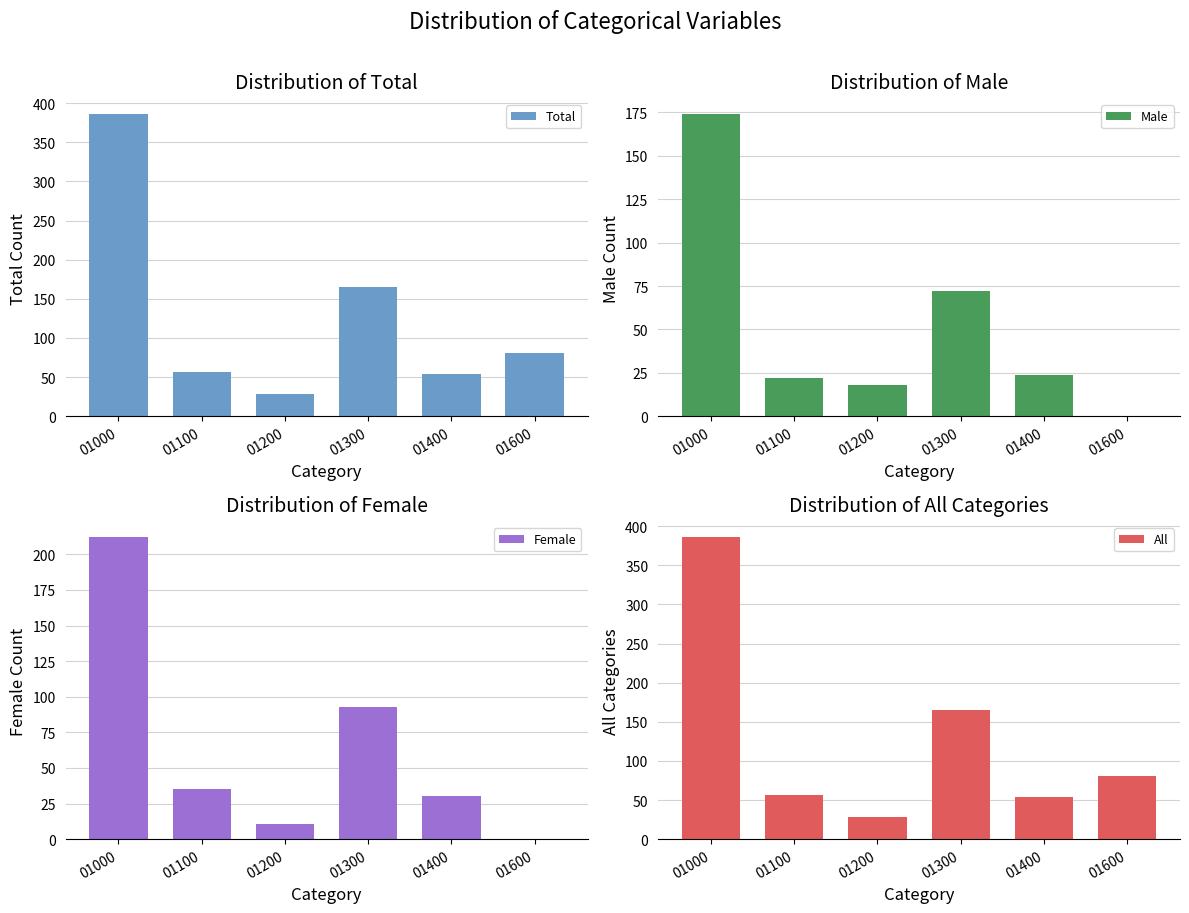

How many data points does each series have?

6